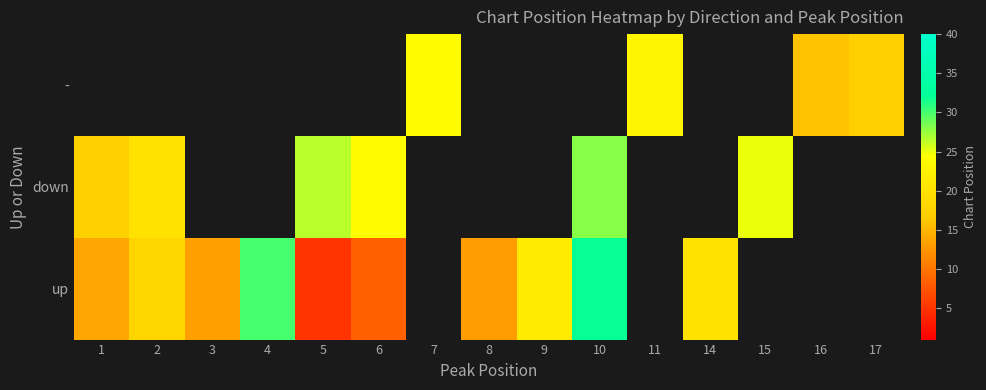

Where is up nearest to the value 18?

2